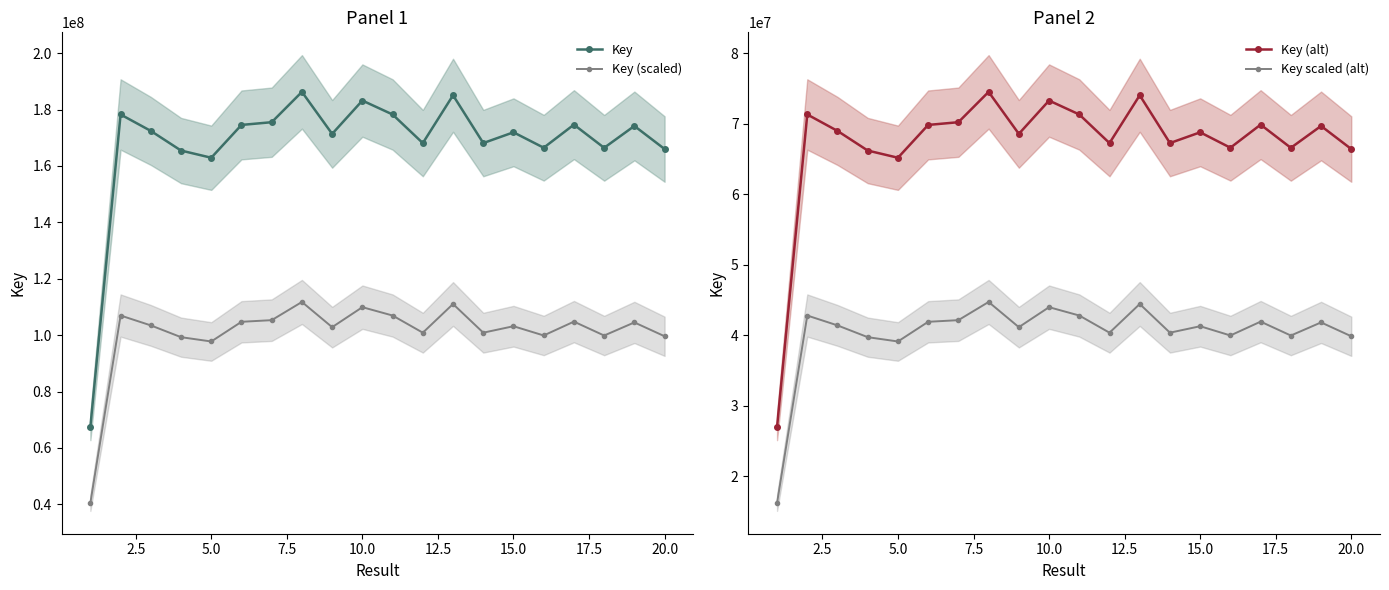

What is the highest value of the Key (alt) series?

74503821.6